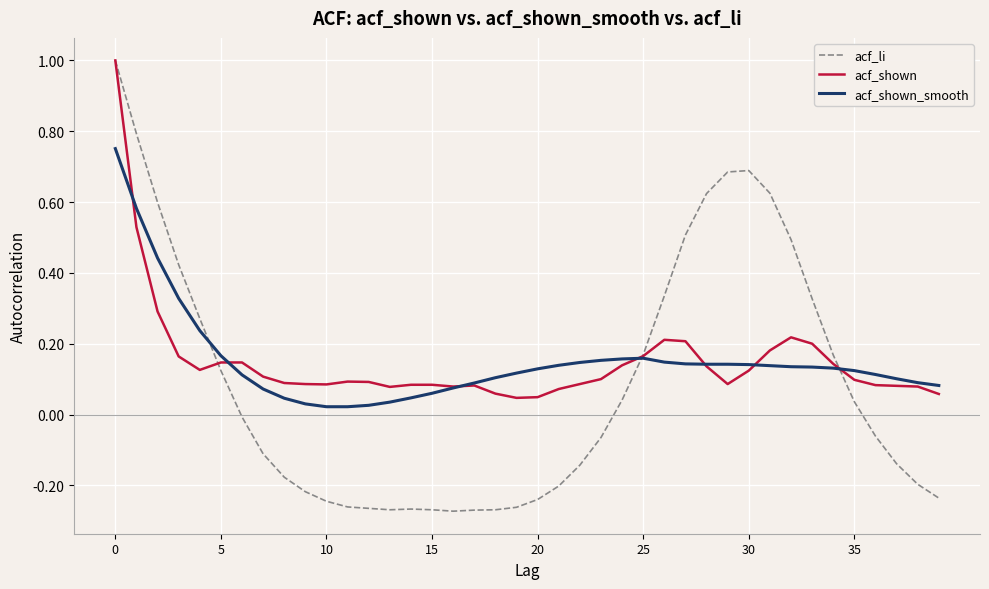

At how many categories does at least one series exceed 0?

40